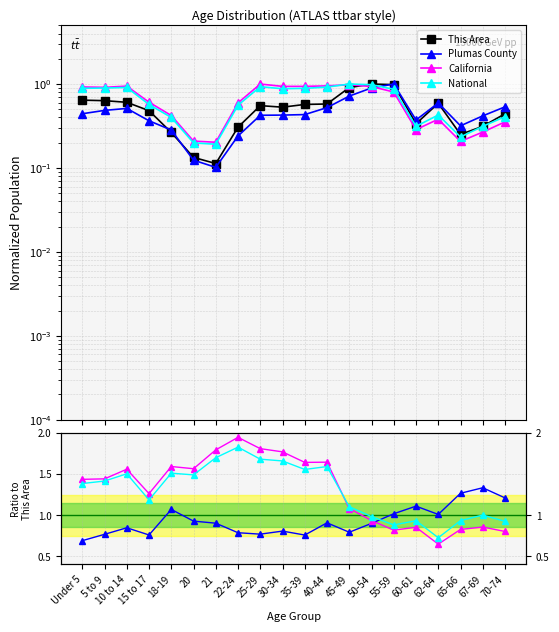

Reading left to right, what are all the values shown in this chart?

This Area: 0.6	0.6	0.6	0.5	0.3	0.1	0.1	0.3	0.6	0.5	0.6	0.6	0.9	1.0	1.0	0.3	0.6	0.3	0.3	0.4
Plumas County: 0.7	0.8	0.8	0.8	1.1	0.9	0.9	0.8	0.8	0.8	0.8	0.9	0.8	0.9	1.0	1.1	1.0	1.3	1.3	1.2
California: 1.4	1.4	1.6	1.3	1.6	1.6	1.8	1.9	1.8	1.8	1.6	1.6	1.1	0.9	0.8	0.9	0.6	0.8	0.9	0.8
National: 1.4	1.4	1.5	1.2	1.5	1.5	1.7	1.8	1.7	1.7	1.6	1.6	1.1	1.0	0.9	0.9	0.7	0.9	1.0	0.9